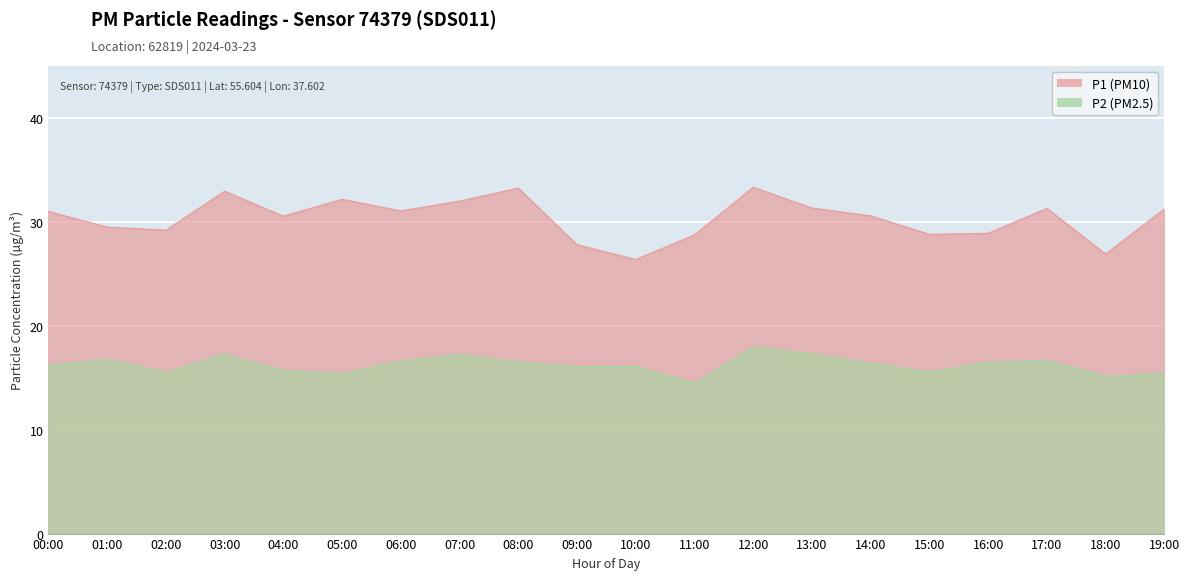

True or false: P2 and P1 intersect in this chart.

False